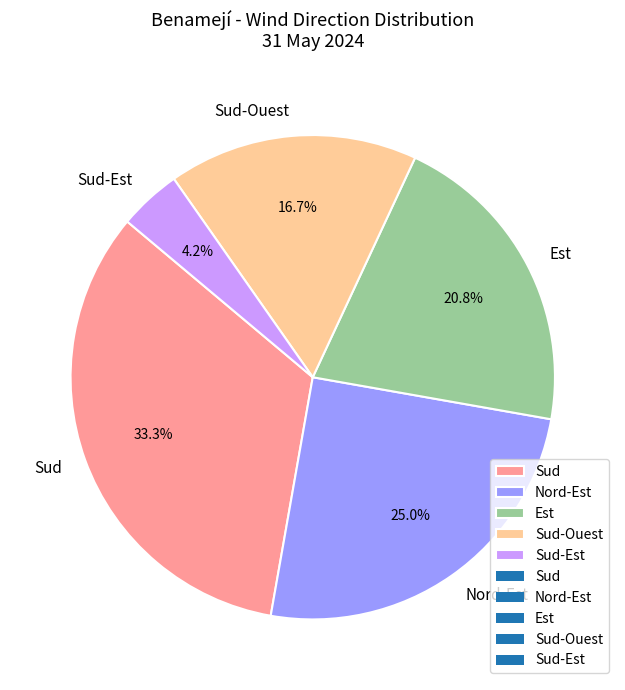

Is Est the majority of the pie?

No